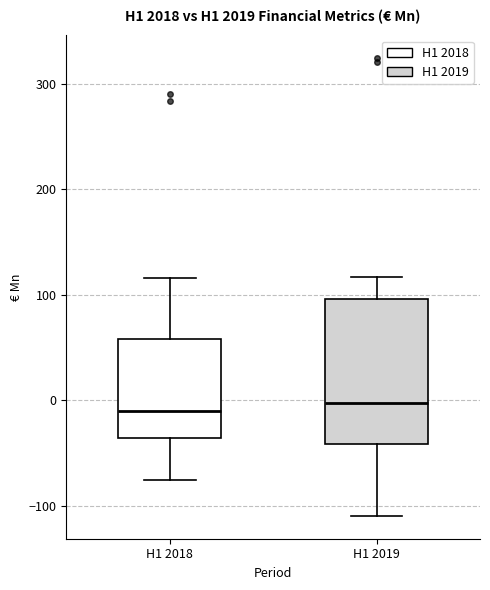

Which box is the tallest, from its lower edge to its upper edge?

H1 2019